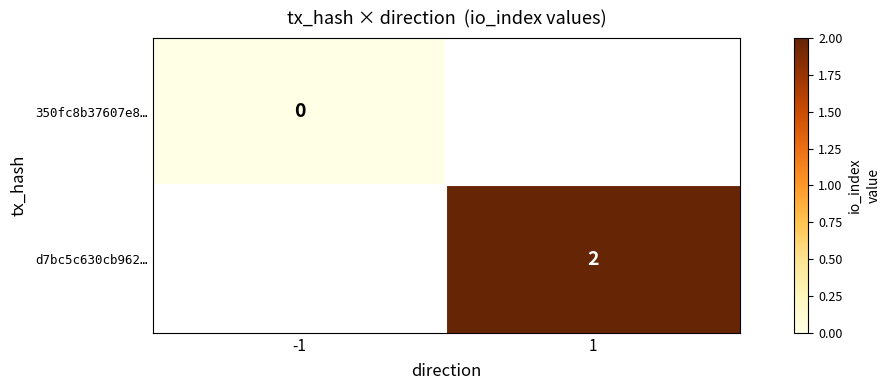

Is it true that d7bc5c630cb962… equals 1 at 1?

False